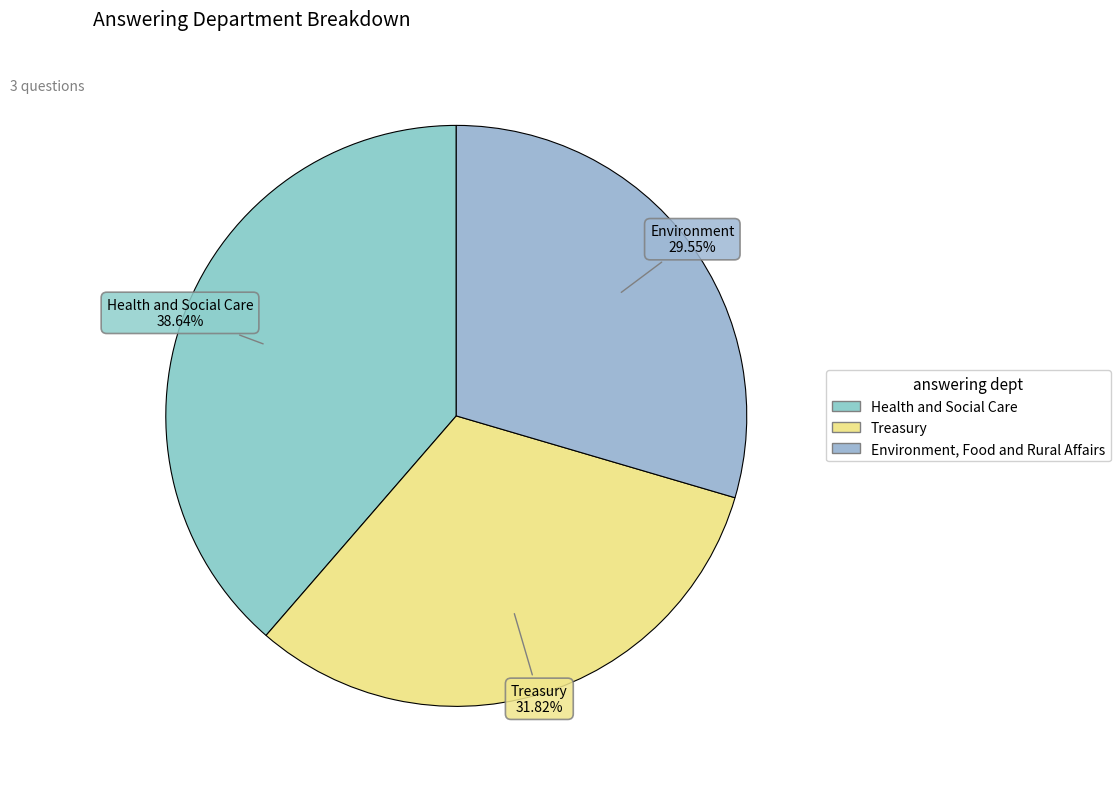

Is it true that Environment, Food and Rural Affairs is 30% of the pie?

True